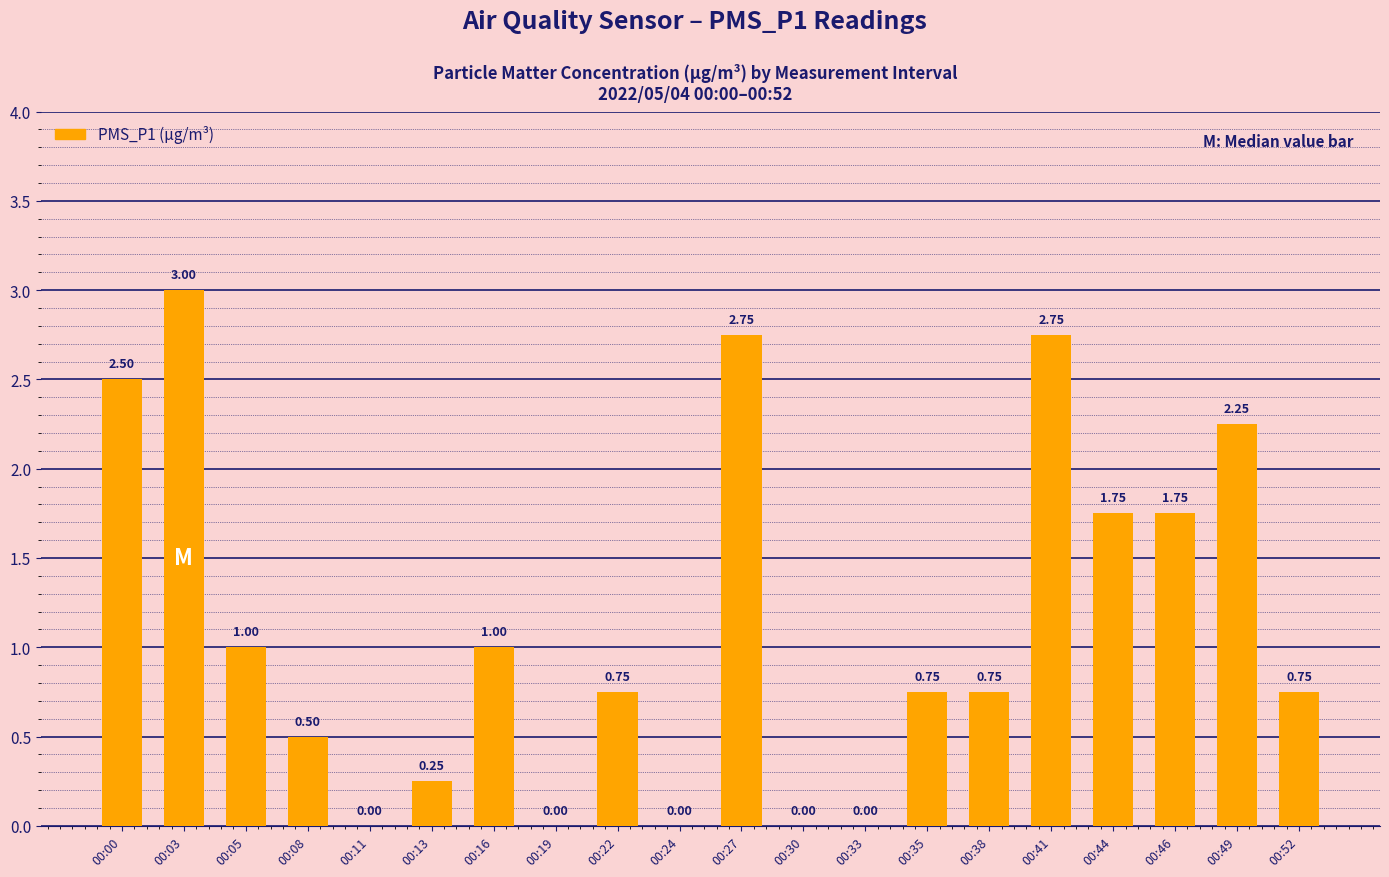

Approximately how many times larger is the value at 00:41 compared to 00:46?

1.6